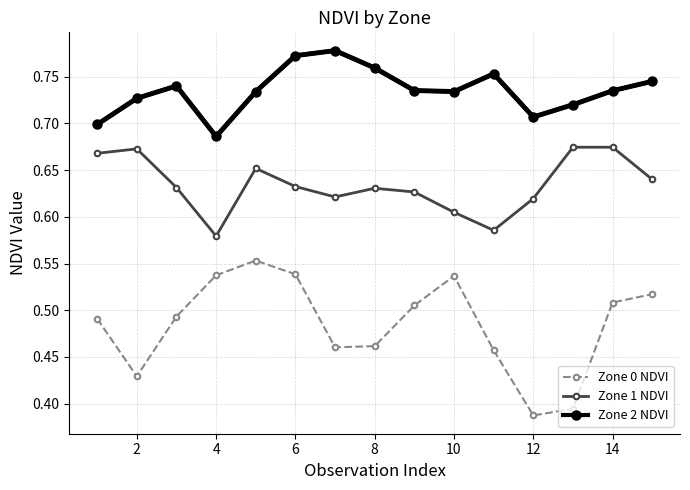

What is the difference between the second highest and second lowest values in the Zone 1 NDVI series?

0.1